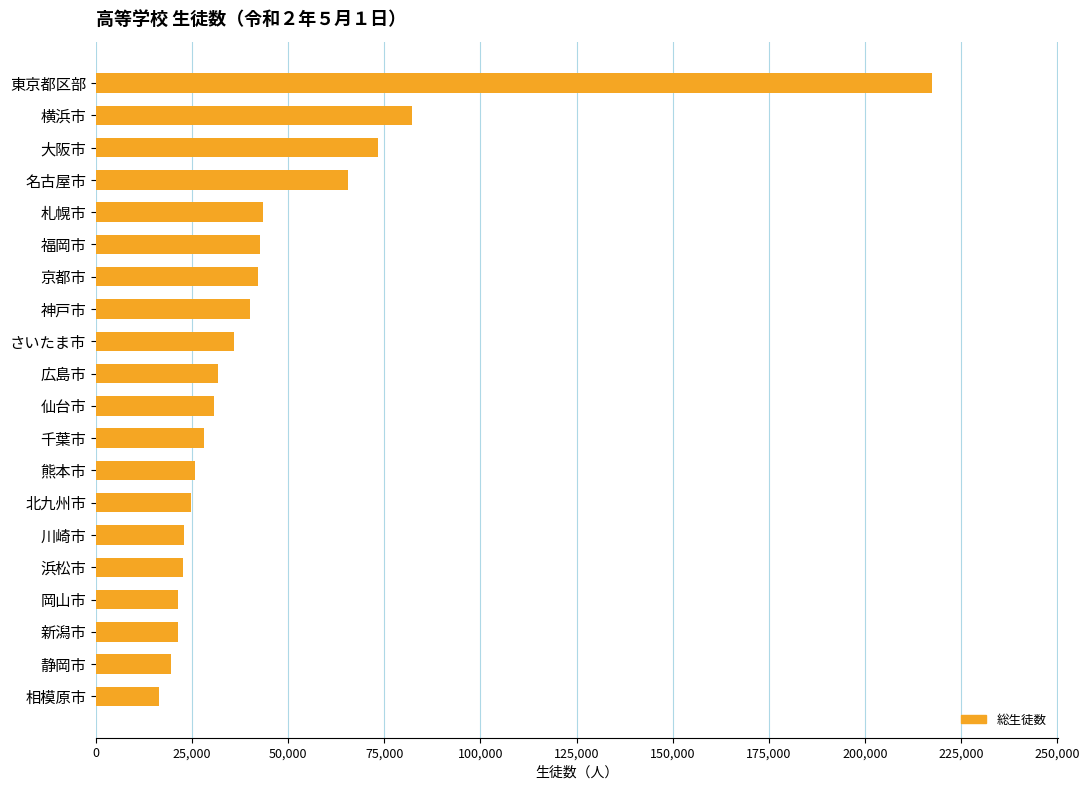

Which has a higher value, さいたま市 or 熊本市?

さいたま市